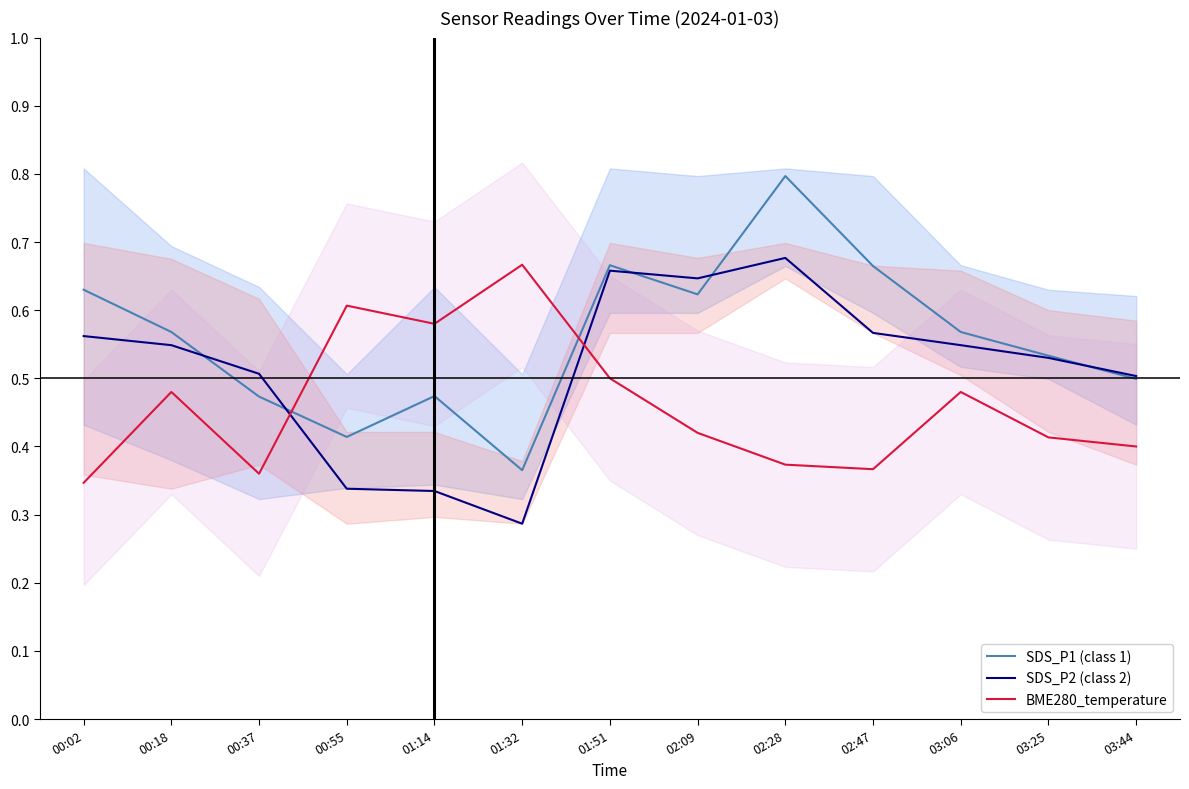

How many categories are shown in the chart?

13